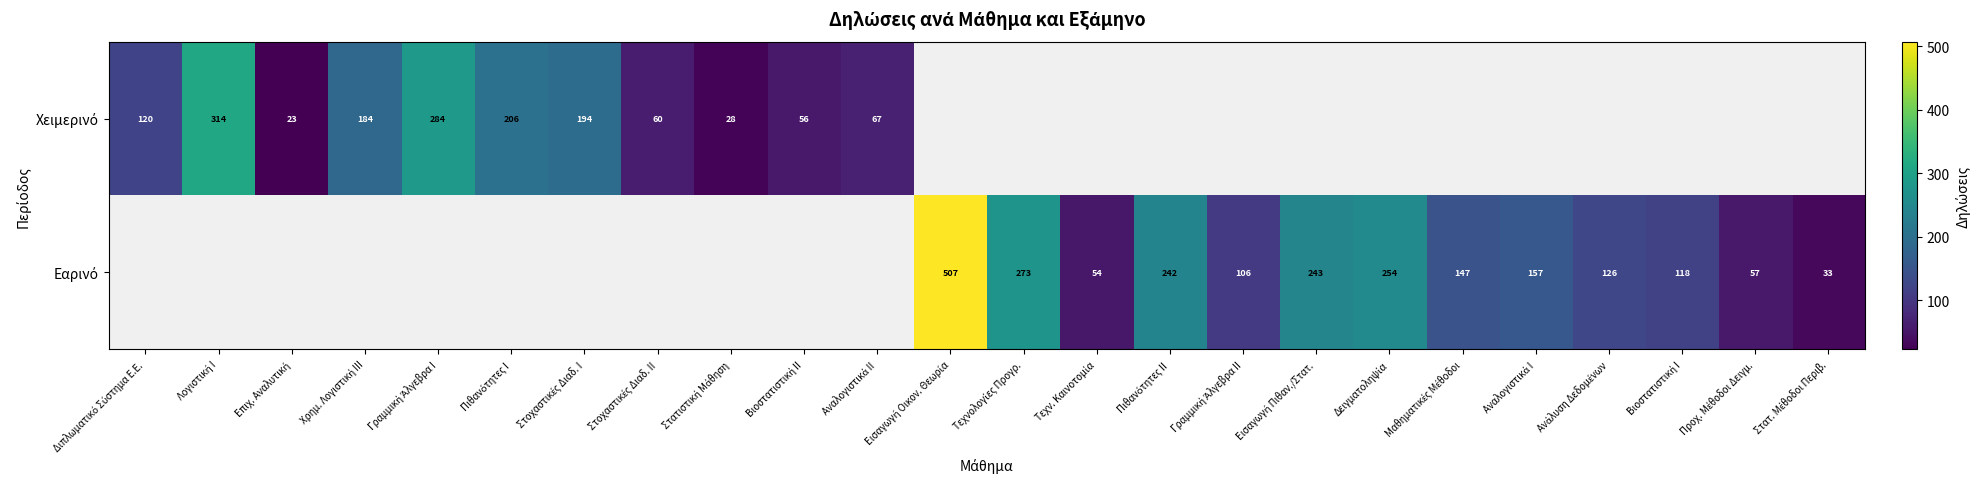

List the series in order of their overall mean, highest first.

Χειμερινό, Εαρινό